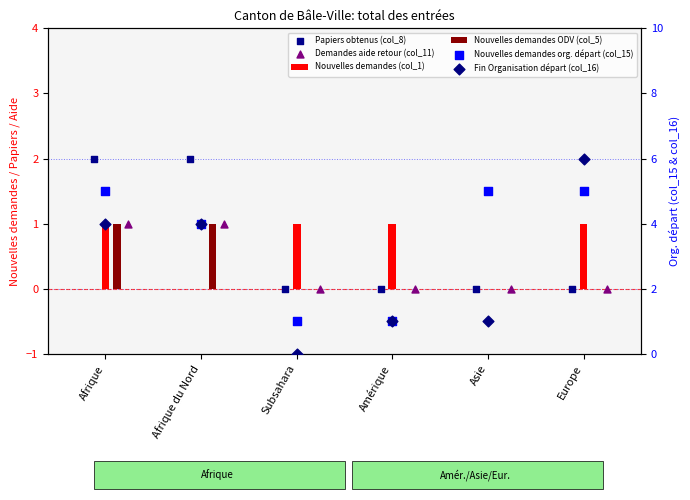

Which series reaches the maximum Y coordinate?

Fin Organisation départ (col_16)